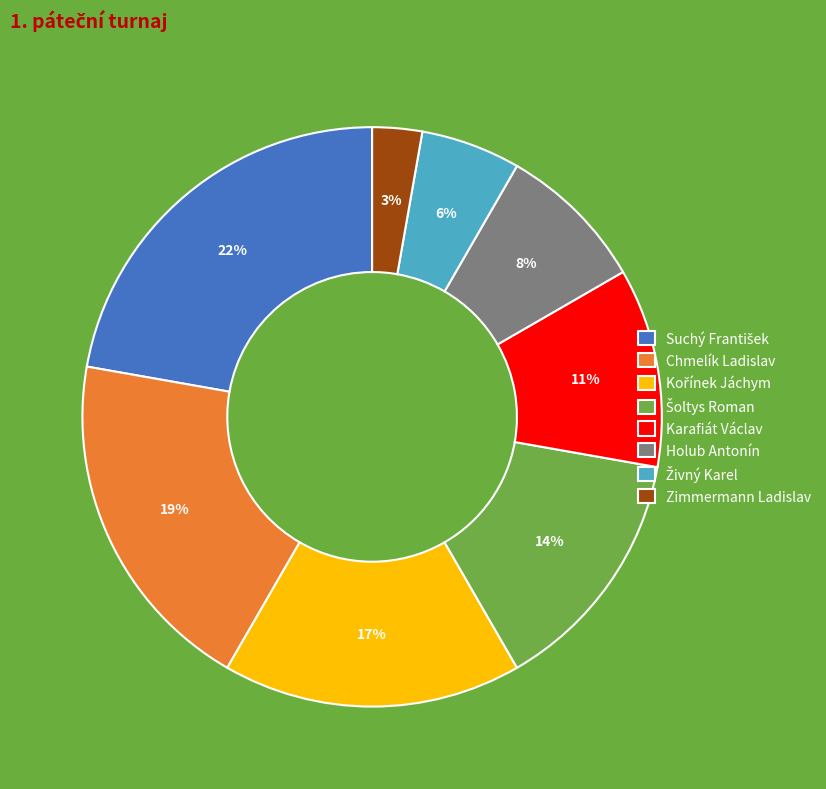

Do Karafiát Václav and Zimmermann Ladislav together represent more than half of the pie?

No